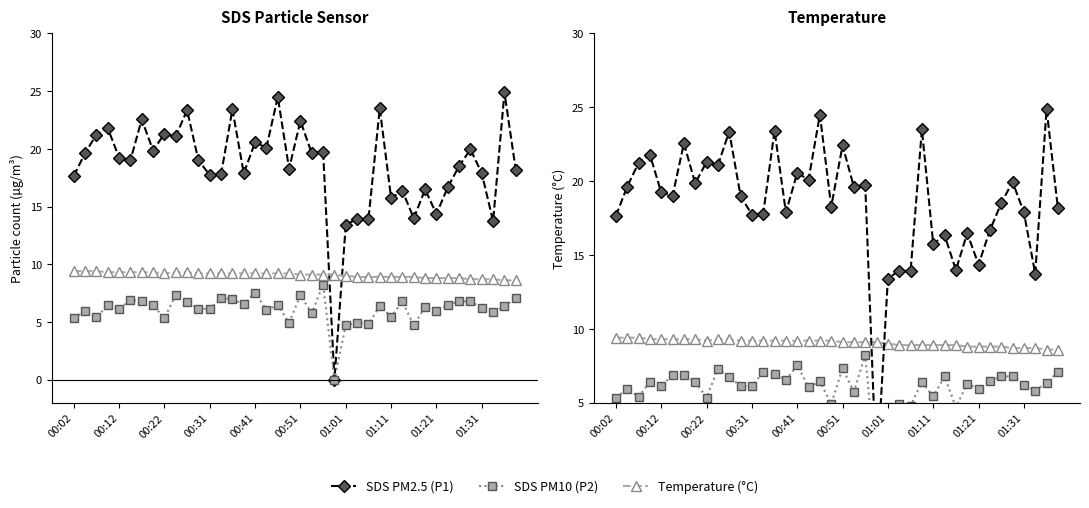

In SDS PM10 (P2), how many points are lower than both neighbors (excluding endpoints)?

13